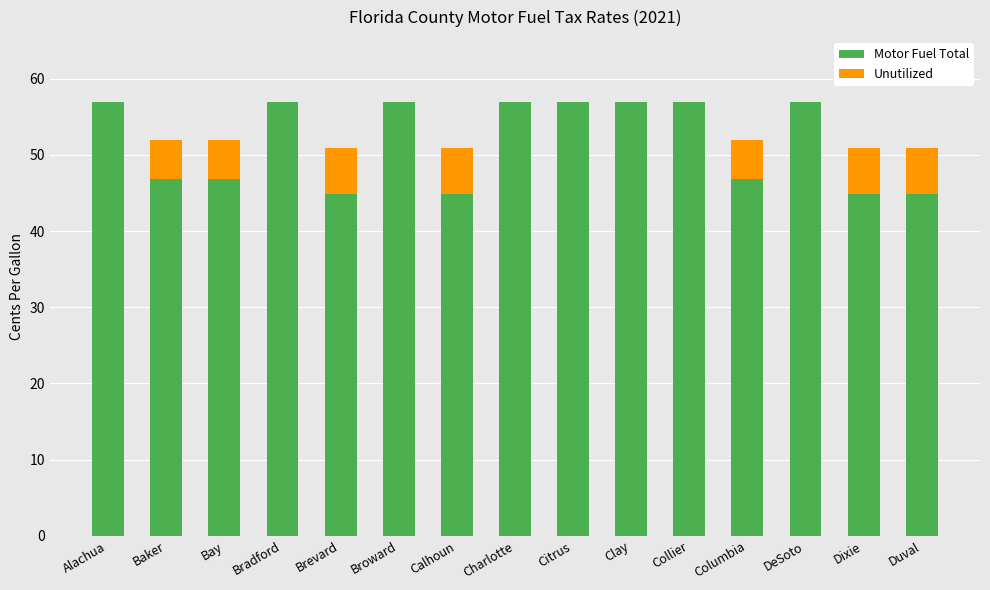

Are the bars horizontal?

No